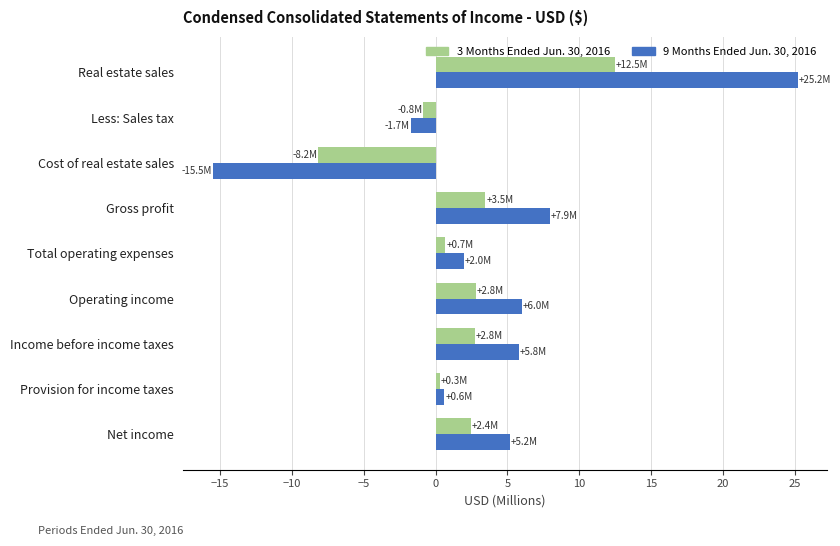

At which category is the sum across all series the highest?

Real estate sales